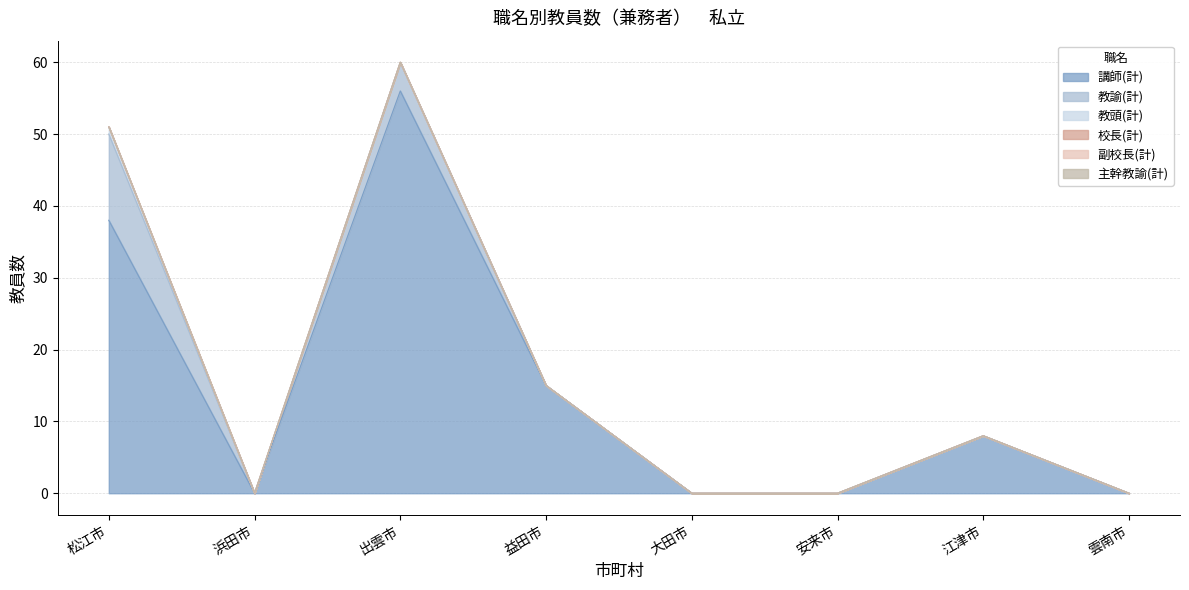

What is the label of the 8th point from the right?

松江市